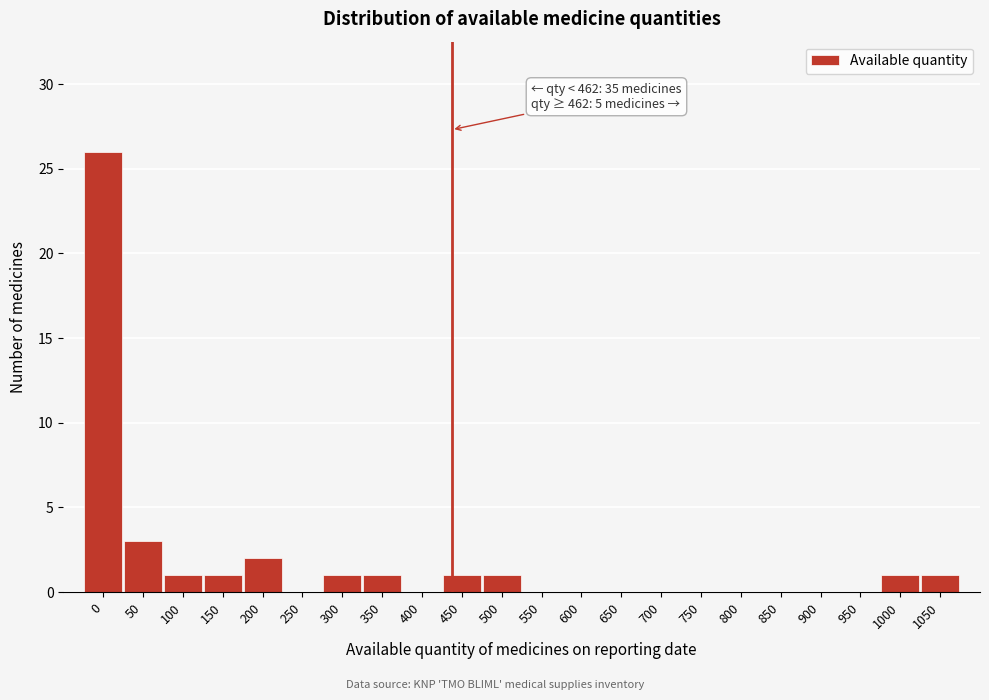

Reading left to right, what are all the values shown in this chart?

0=26	50=3	100=1	150=1	200=2	250=0	300=1	350=1	400=0	450=1	500=1	550=0	600=0	650=0	700=0	750=0	800=0	850=0	900=0	950=0	1000=1	1050=1